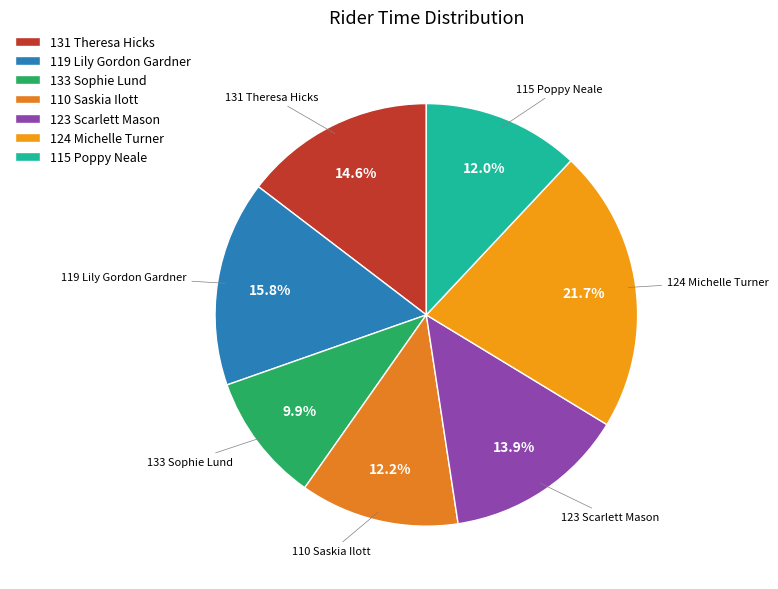

What is the smallest slice in the pie chart?

133 Sophie Lund